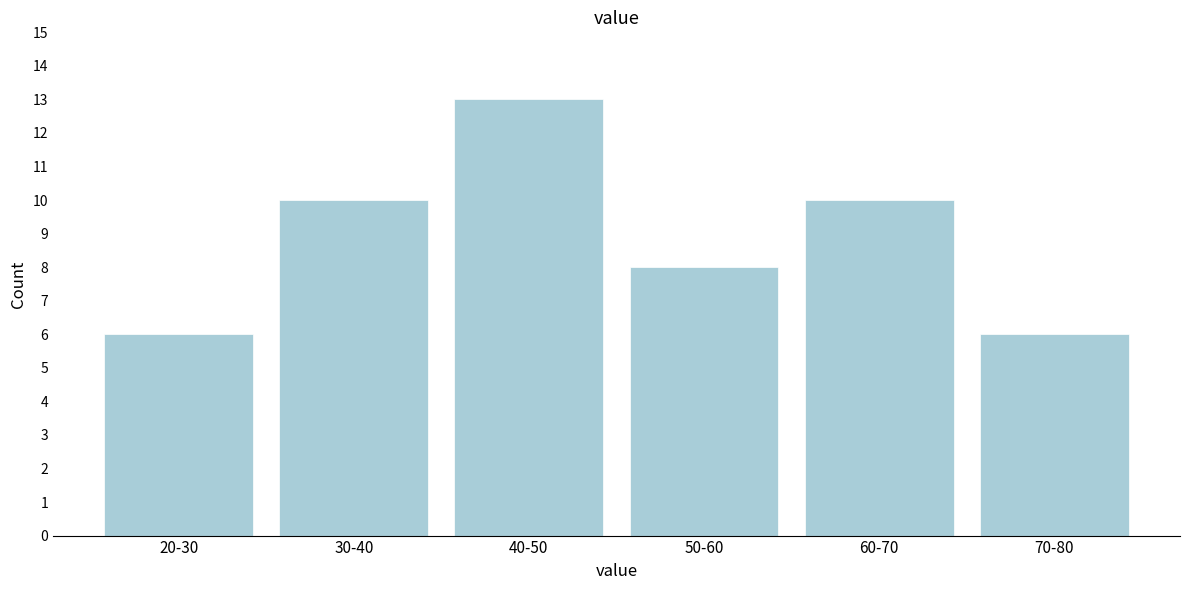

Reading right to left, transcribe all the data shown in this chart.

70-80=6	60-70=10	50-60=8	40-50=13	30-40=10	20-30=6